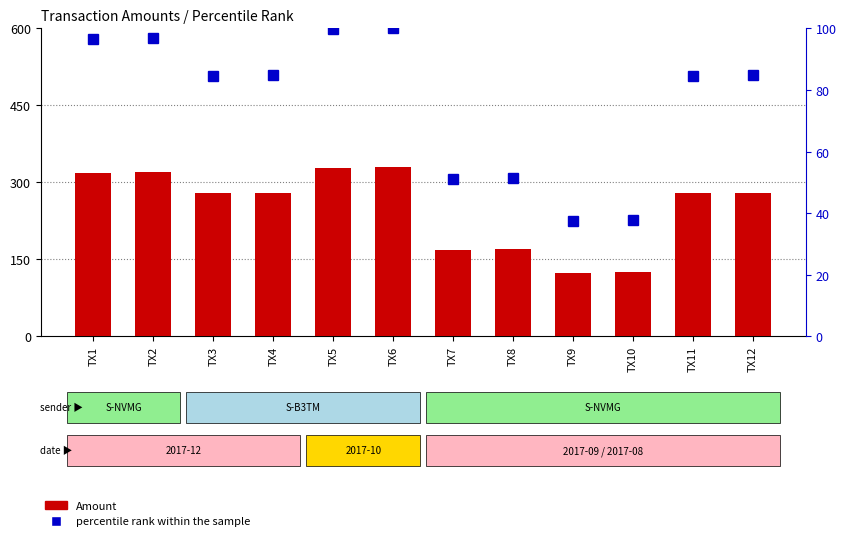

List the series in order of their overall mean, highest first.

Amount, percentile rank within the sample